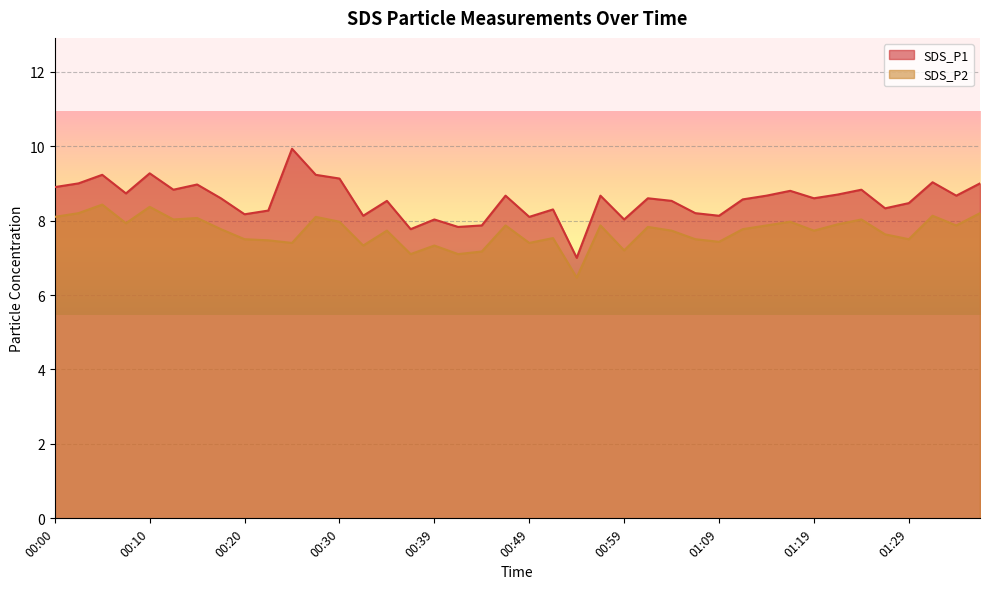

Reading left to right, extract all data points from this chart.

SDS_P1: 00:00=8.9	00:03=9.0	00:05=9.2	00:08=8.7	00:10=9.3	00:13=8.8	00:15=9.0	00:17=8.6	00:20=8.2	00:22=8.3	00:25=9.9	00:27=9.2	00:30=9.1	00:32=8.1	00:35=8.5	00:37=7.8	00:39=8.0	00:42=7.8	00:44=7.9	00:47=8.7	00:49=8.1	00:52=8.3	00:54=7.0	00:56=8.7	00:59=8.0	01:01=8.6	01:04=8.5	01:06=8.2	01:09=8.1	01:11=8.6	01:14=8.7	01:16=8.8	01:19=8.6	01:21=8.7	01:24=8.8	01:26=8.3	01:29=8.5	01:31=9.0	01:34=8.7	01:36=9.0
SDS_P2: 00:00=8.1	00:03=8.2	00:05=8.4	00:08=7.9	00:10=8.4	00:13=8.0	00:15=8.1	00:17=7.8	00:20=7.5	00:22=7.5	00:25=7.4	00:27=8.1	00:30=8.0	00:32=7.3	00:35=7.7	00:37=7.1	00:39=7.3	00:42=7.1	00:44=7.2	00:47=7.9	00:49=7.4	00:52=7.5	00:54=6.5	00:56=7.9	00:59=7.2	01:01=7.8	01:04=7.7	01:06=7.5	01:09=7.4	01:11=7.8	01:14=7.9	01:16=8.0	01:19=7.7	01:21=7.9	01:24=8.0	01:26=7.6	01:29=7.5	01:31=8.1	01:34=7.9	01:36=8.2